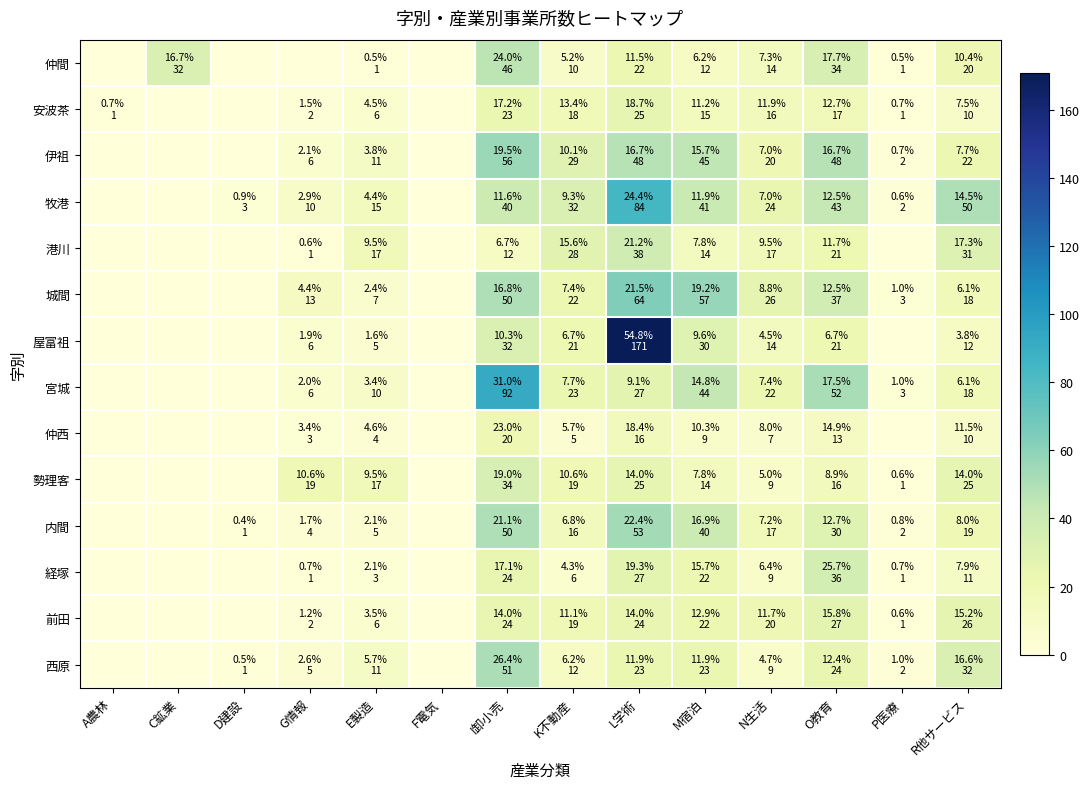

Reading right to left, what are all the values shown in this chart?

仲間: R他サービス=20	P医療=1	O教育=34	N生活=14	M宿泊=12	L学術=22	K不動産=10	I卸小売=46	F電気=0	E製造=1	G情報=0	D建設=0	C鉱業=32	A農林=0
安波茶: R他サービス=10	P医療=1	O教育=17	N生活=16	M宿泊=15	L学術=25	K不動産=18	I卸小売=23	F電気=0	E製造=6	G情報=2	D建設=0	C鉱業=0	A農林=1
伊祖: R他サービス=22	P医療=2	O教育=48	N生活=20	M宿泊=45	L学術=48	K不動産=29	I卸小売=56	F電気=0	E製造=11	G情報=6	D建設=0	C鉱業=0	A農林=0
牧港: R他サービス=50	P医療=2	O教育=43	N生活=24	M宿泊=41	L学術=84	K不動産=32	I卸小売=40	F電気=0	E製造=15	G情報=10	D建設=3	C鉱業=0	A農林=0
港川: R他サービス=31	P医療=0	O教育=21	N生活=17	M宿泊=14	L学術=38	K不動産=28	I卸小売=12	F電気=0	E製造=17	G情報=1	D建設=0	C鉱業=0	A農林=0
城間: R他サービス=18	P医療=3	O教育=37	N生活=26	M宿泊=57	L学術=64	K不動産=22	I卸小売=50	F電気=0	E製造=7	G情報=13	D建設=0	C鉱業=0	A農林=0
屋富祖: R他サービス=12	P医療=0	O教育=21	N生活=14	M宿泊=30	L学術=171	K不動産=21	I卸小売=32	F電気=0	E製造=5	G情報=6	D建設=0	C鉱業=0	A農林=0
宮城: R他サービス=18	P医療=3	O教育=52	N生活=22	M宿泊=44	L学術=27	K不動産=23	I卸小売=92	F電気=0	E製造=10	G情報=6	D建設=0	C鉱業=0	A農林=0
仲西: R他サービス=10	P医療=0	O教育=13	N生活=7	M宿泊=9	L学術=16	K不動産=5	I卸小売=20	F電気=0	E製造=4	G情報=3	D建設=0	C鉱業=0	A農林=0
勢理客: R他サービス=25	P医療=1	O教育=16	N生活=9	M宿泊=14	L学術=25	K不動産=19	I卸小売=34	F電気=0	E製造=17	G情報=19	D建設=0	C鉱業=0	A農林=0
内間: R他サービス=19	P医療=2	O教育=30	N生活=17	M宿泊=40	L学術=53	K不動産=16	I卸小売=50	F電気=0	E製造=5	G情報=4	D建設=1	C鉱業=0	A農林=0
経塚: R他サービス=11	P医療=1	O教育=36	N生活=9	M宿泊=22	L学術=27	K不動産=6	I卸小売=24	F電気=0	E製造=3	G情報=1	D建設=0	C鉱業=0	A農林=0
前田: R他サービス=26	P医療=1	O教育=27	N生活=20	M宿泊=22	L学術=24	K不動産=19	I卸小売=24	F電気=0	E製造=6	G情報=2	D建設=0	C鉱業=0	A農林=0
西原: R他サービス=32	P医療=2	O教育=24	N生活=9	M宿泊=23	L学術=23	K不動産=12	I卸小売=51	F電気=0	E製造=11	G情報=5	D建設=1	C鉱業=0	A農林=0